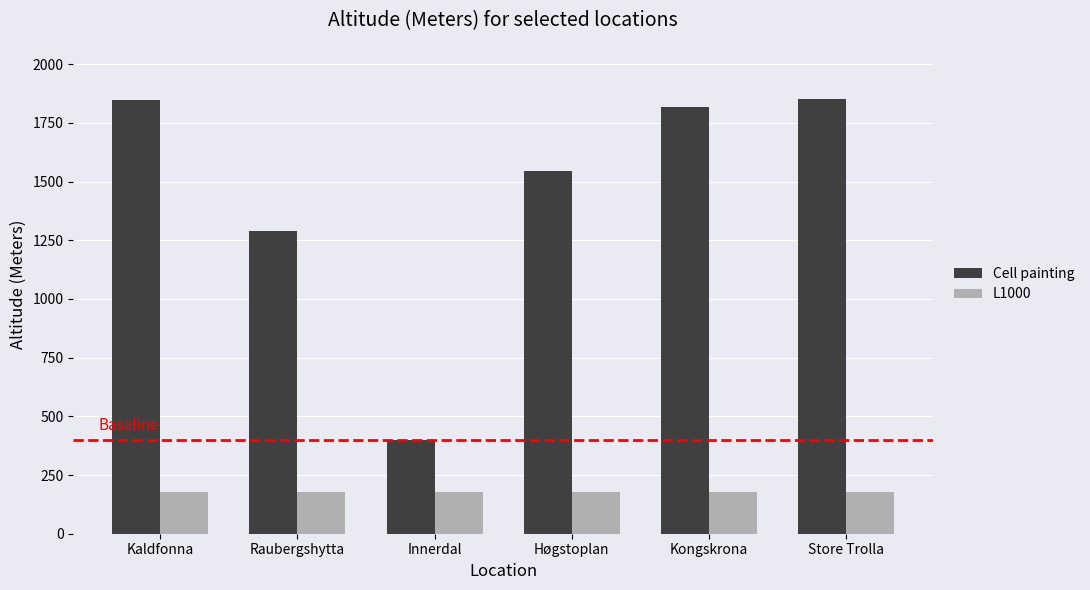

What is the sum of the L1000 values at Høgstoplan and Innerdal?

356